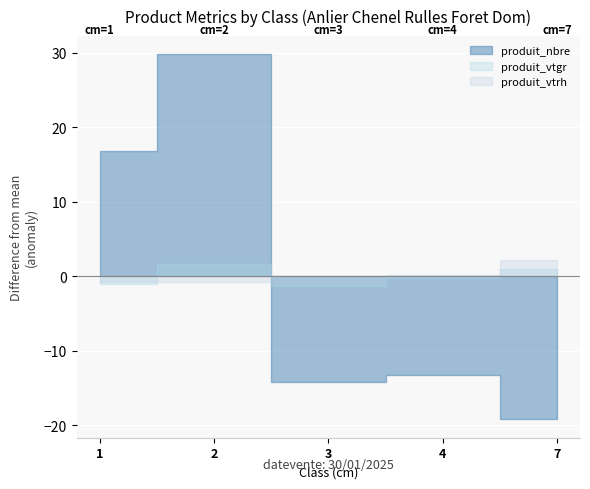

What is the difference between the maximum and minimum values in the produit_nbre series?

49.0